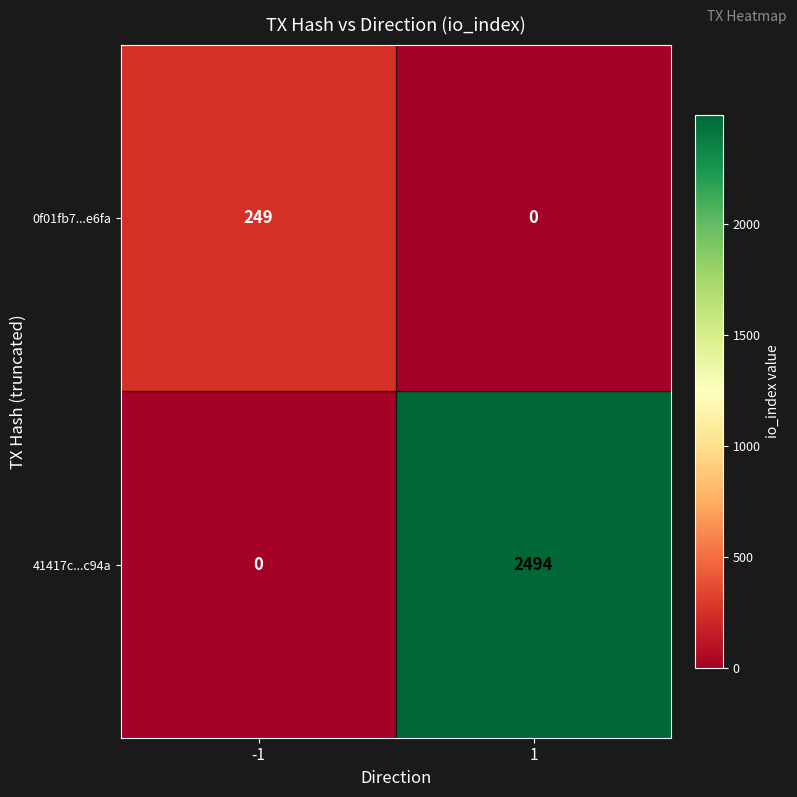

Reading right to left, list all the values displayed in this chart.

0f01fb7...e6fa: 0	249
41417c...c94a: 2494	0